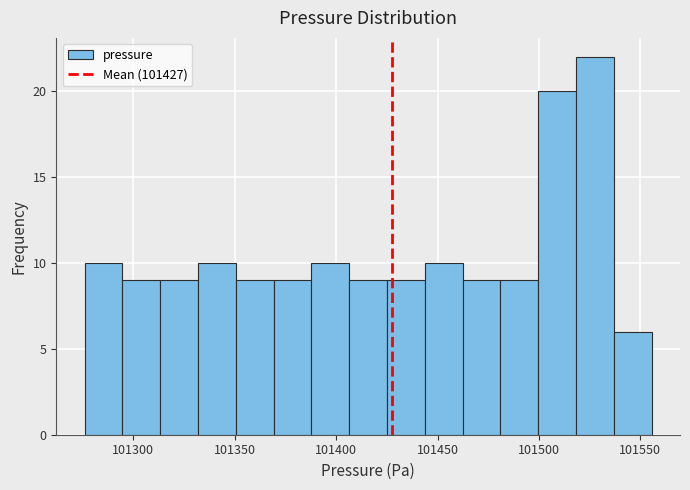

Around what value on the x-axis is the tallest bar? Give the approximate position of its centre, as read against the axis.

101530